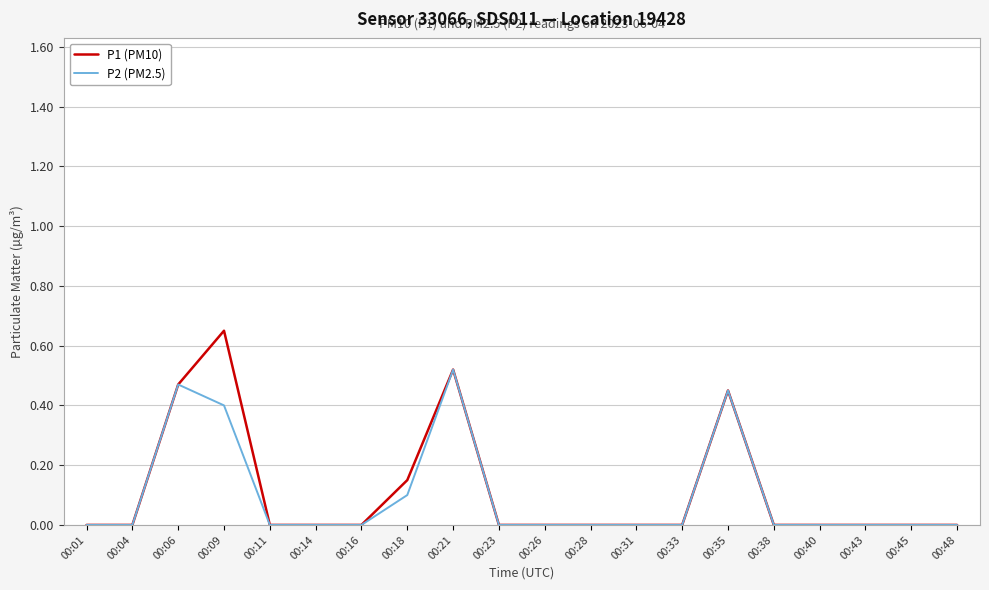

Which series has the largest range (max minus min)?

P1 (PM10)